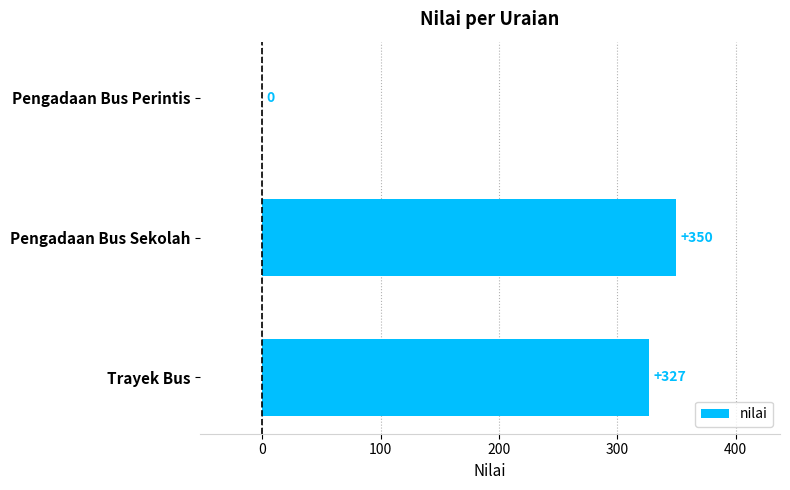

Reading top to bottom, list all the values displayed in this chart.

Pengadaan Bus Perintis=0	Pengadaan Bus Sekolah=350	Trayek Bus=327